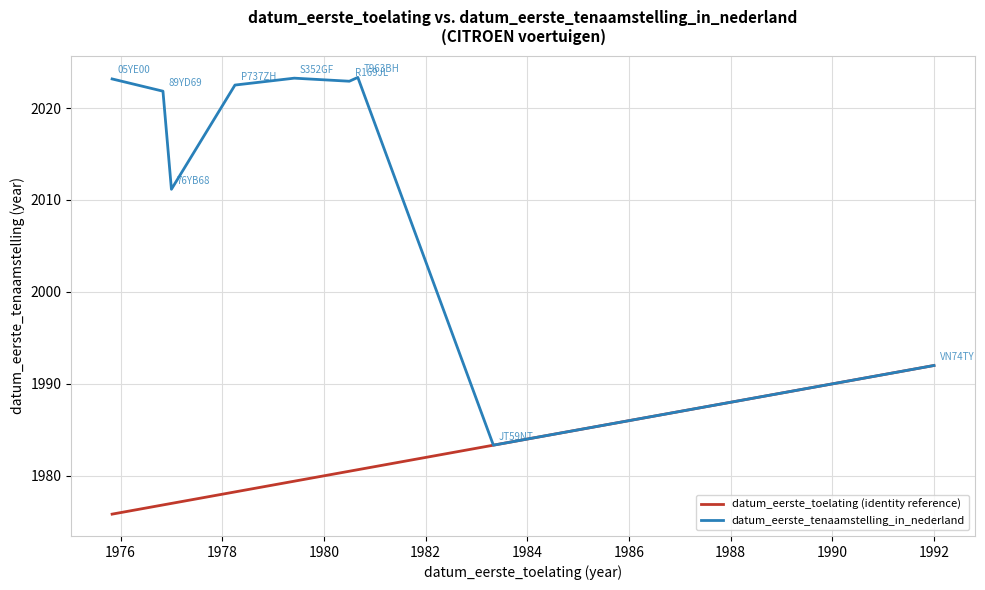

Which series has the largest range (max minus min)?

datum_eerste_tenaamstelling_in_nederland